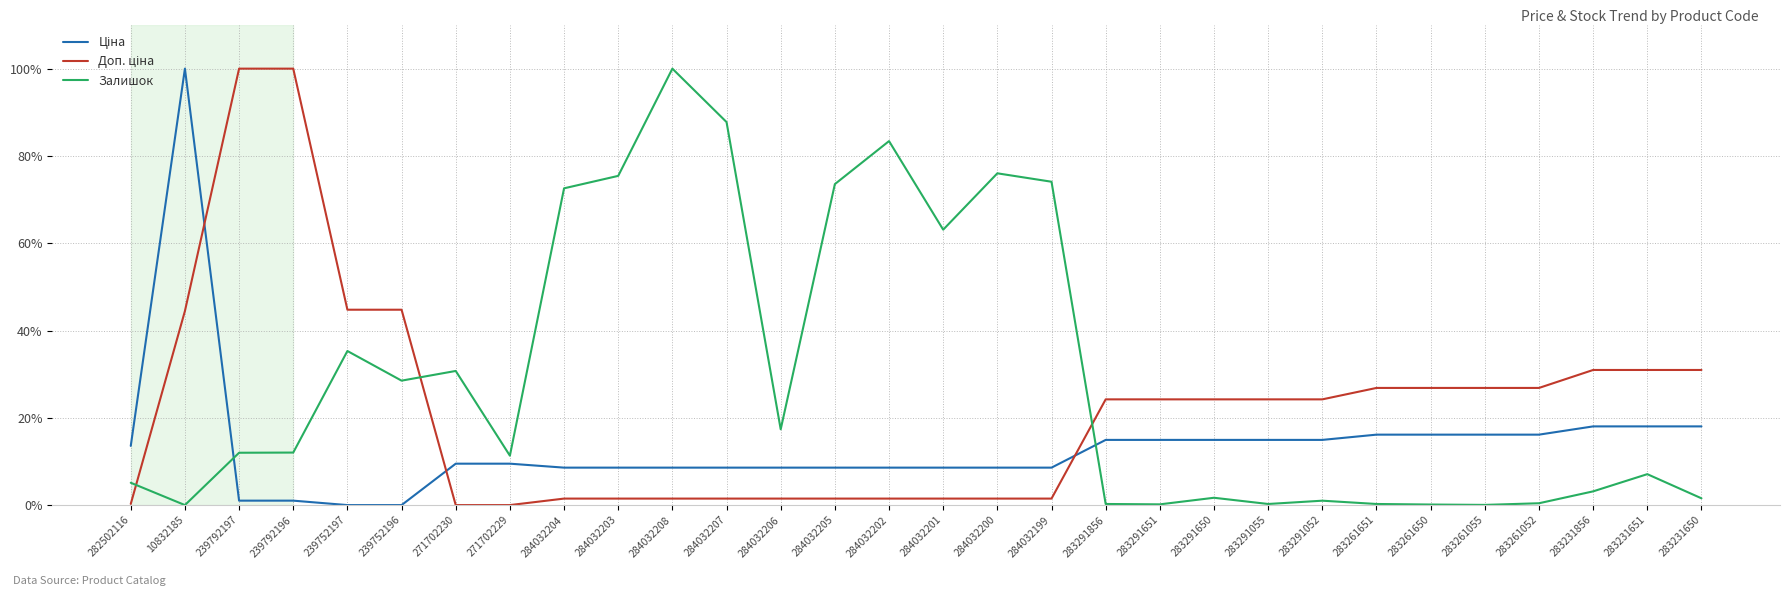

What is the maximum value shown in the chart?

100.0